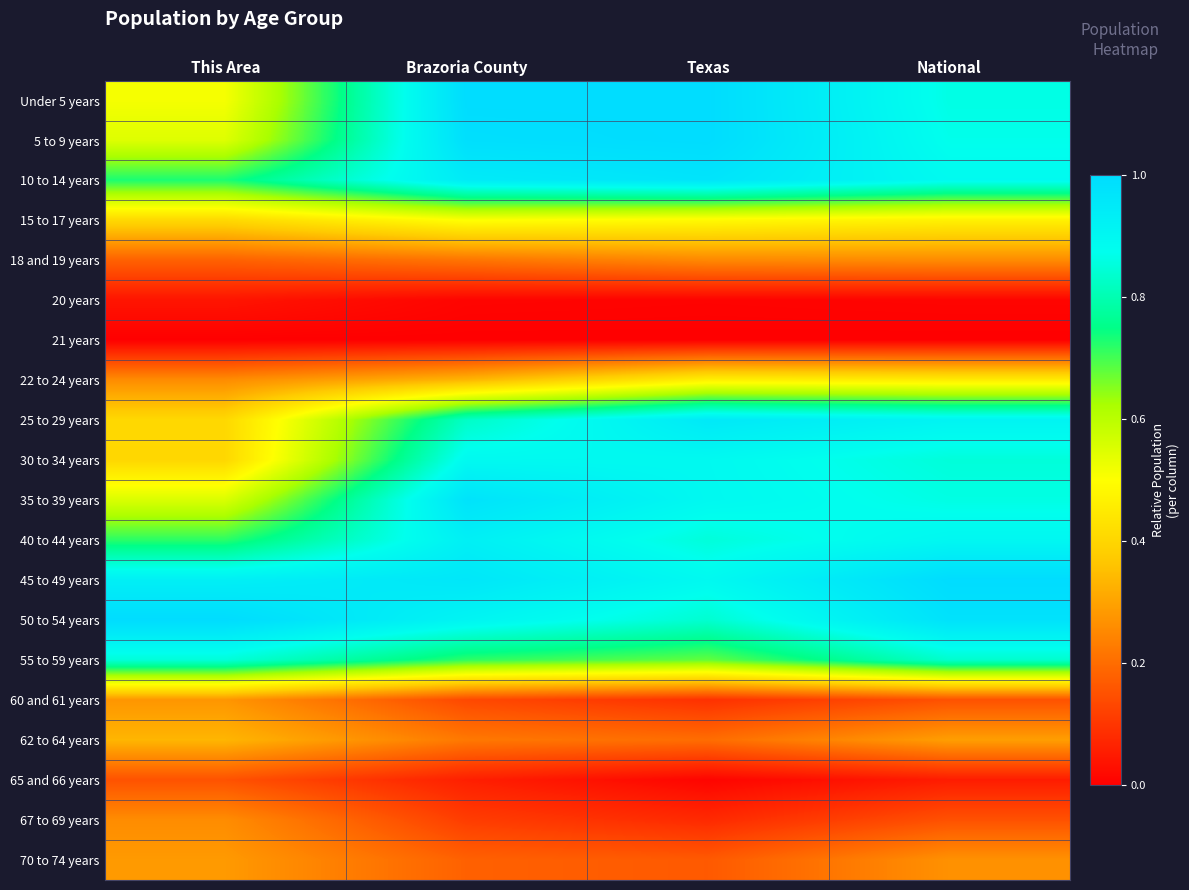

How many series are shown in this chart?

20